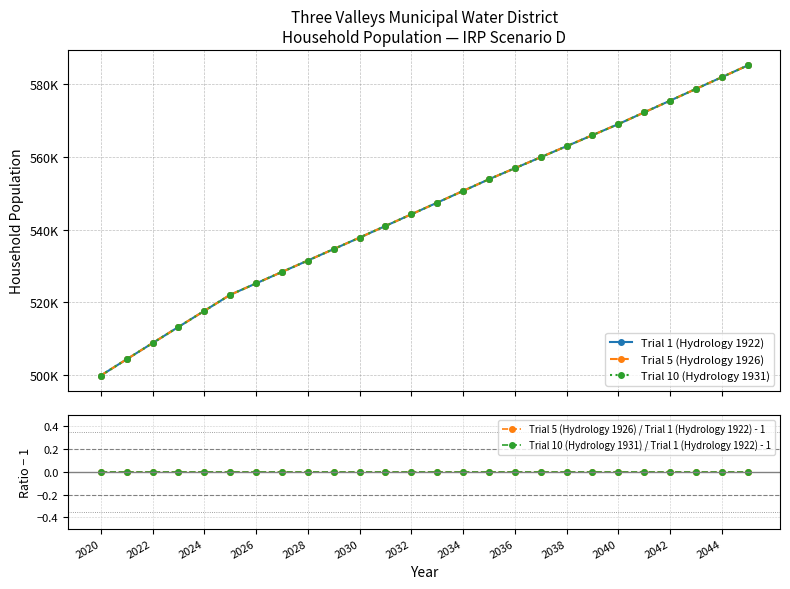

What is the value of the Trial 1 (Hydrology 1922) point at the 12th from the left?

541006.6